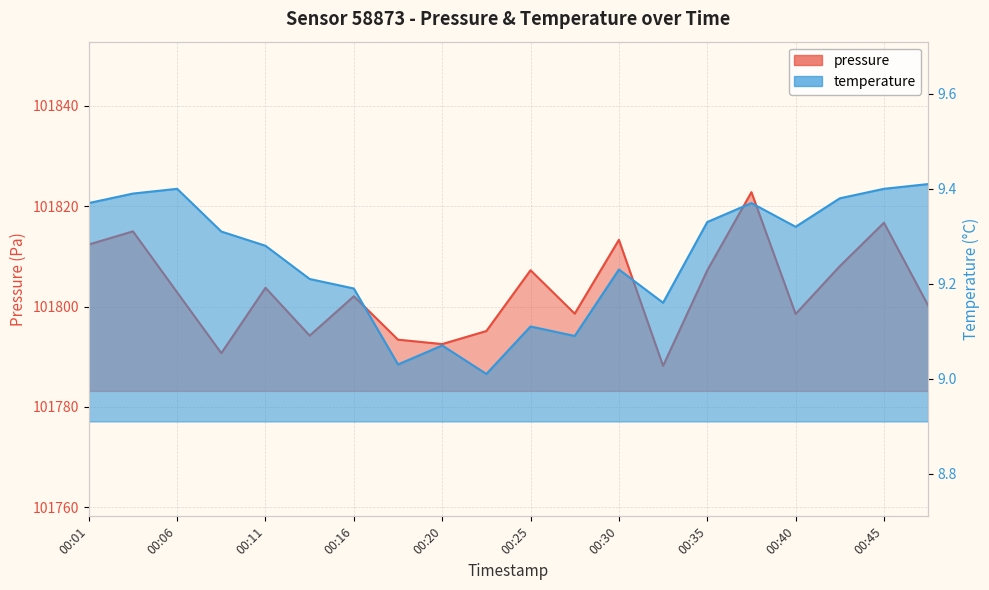

Between 00:01 and 00:28, which is larger?

00:01